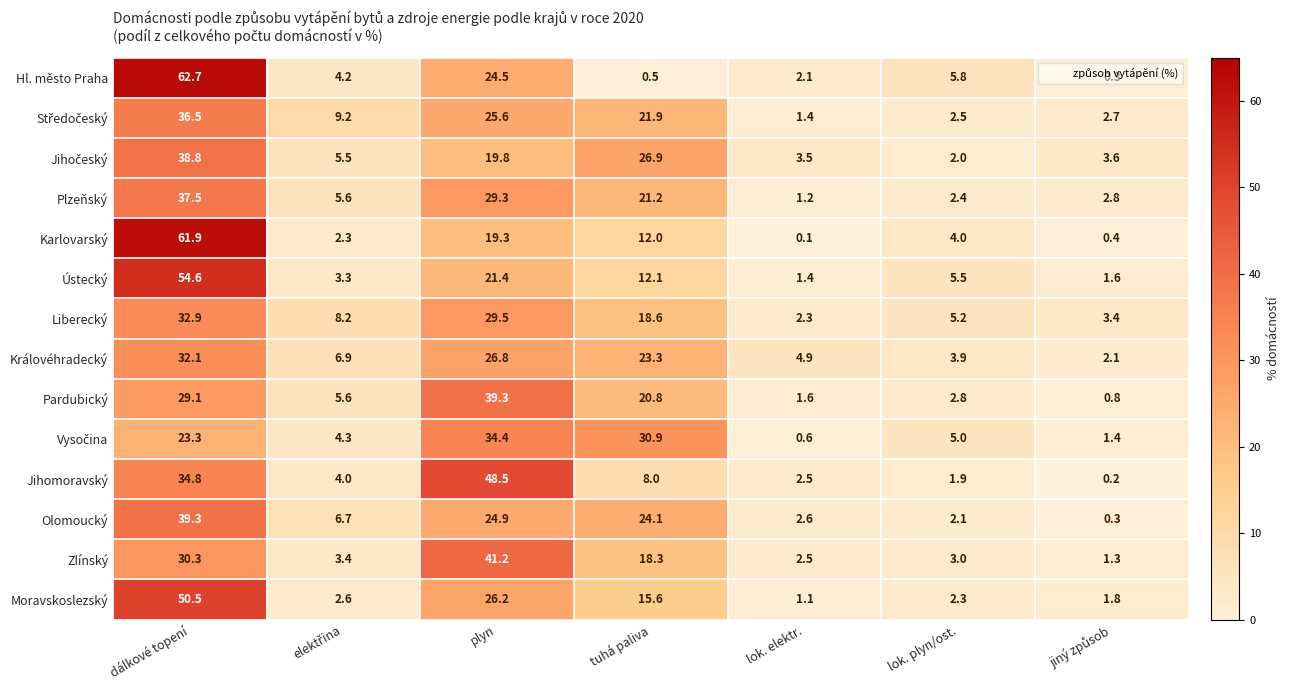

Is it true that Hl. město Praha equals 3.5 at lok. elektr.?

False